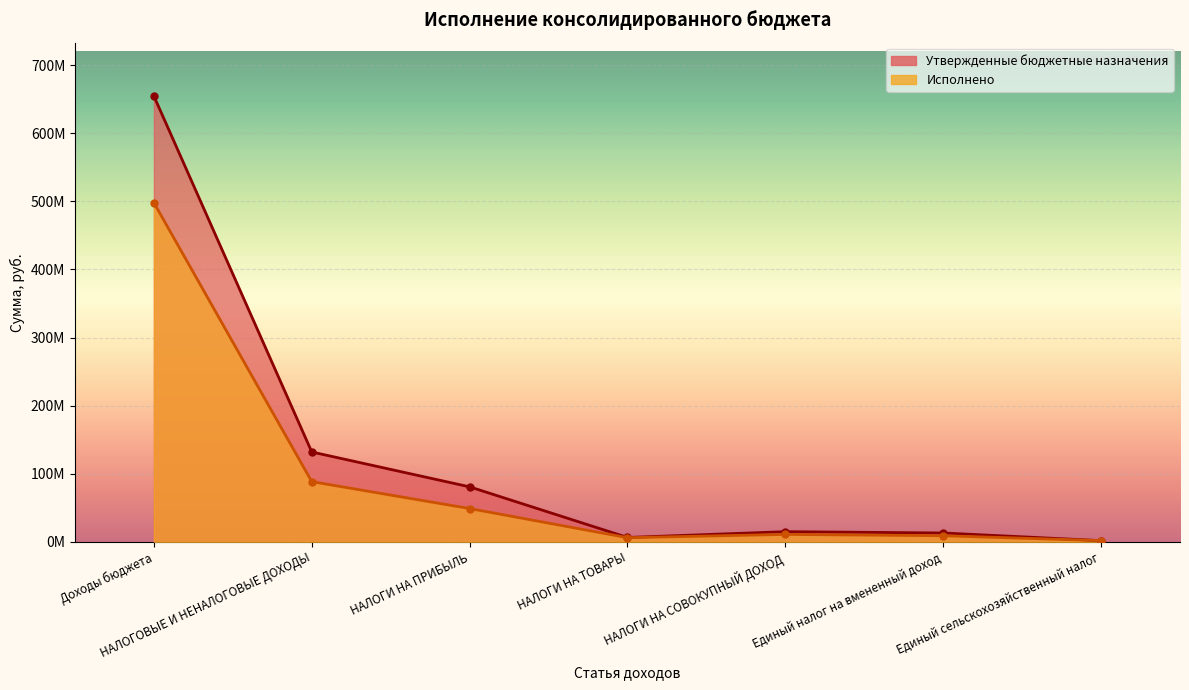

Where do Исполнено and Утвержденные бюджетные назначения first cross each other?

Единый налог на вмененный доход and Единый сельскохозяйственный налог